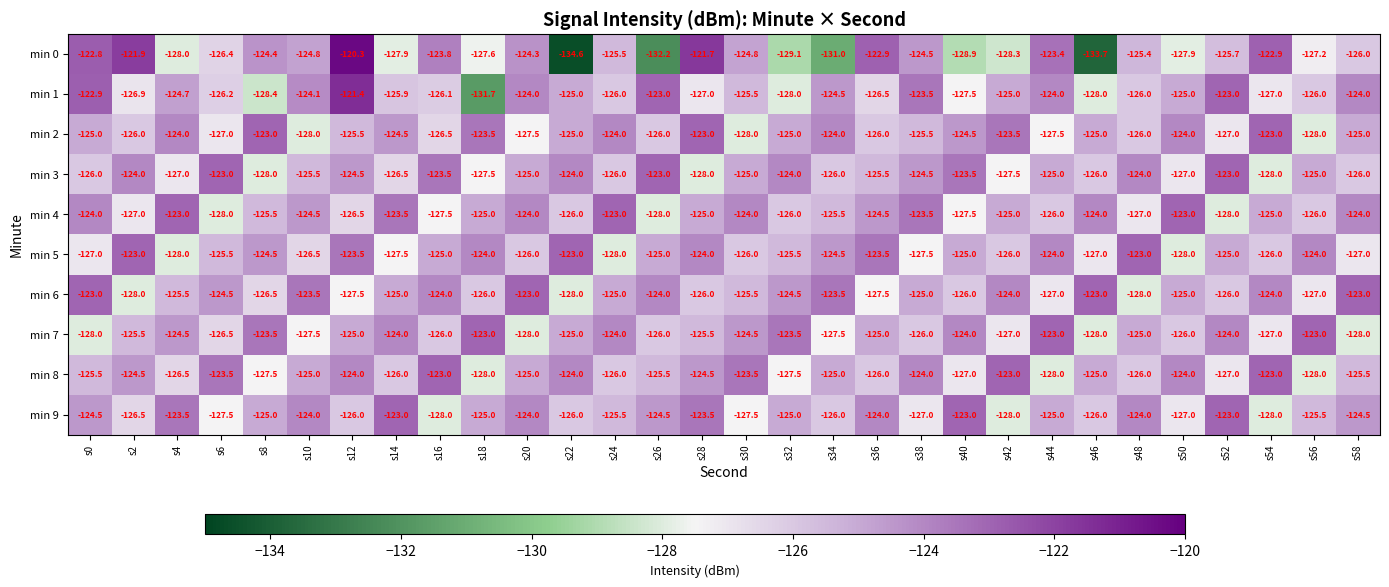

What is the total value across all series at s56?

-1259.7